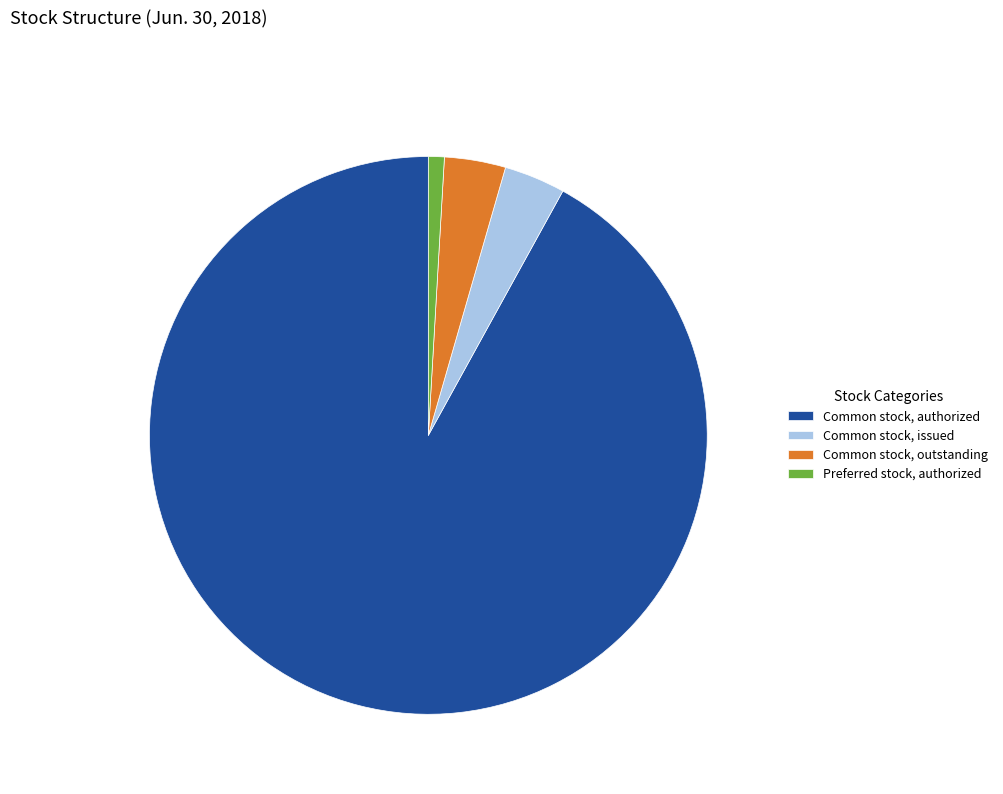

True or false: Common stock, authorized accounts for 92% of the total.

True